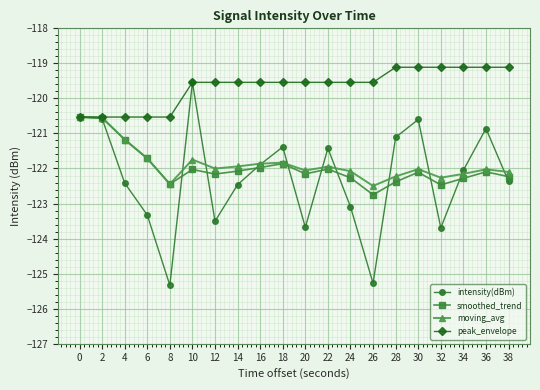

What are all the series names shown in the legend?

intensity(dBm), smoothed_trend, moving_avg, peak_envelope